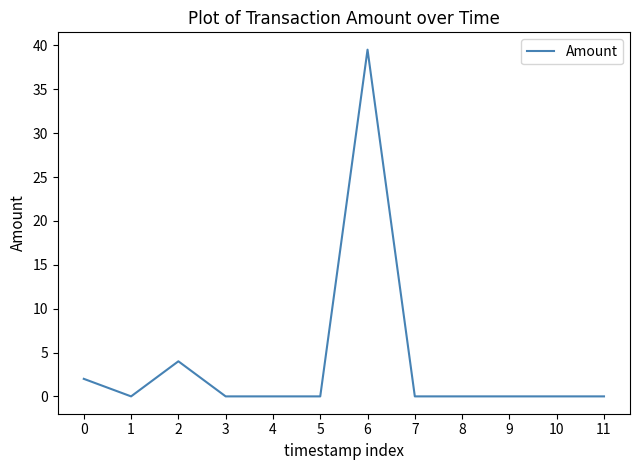

Which category has the highest value across all series?

6